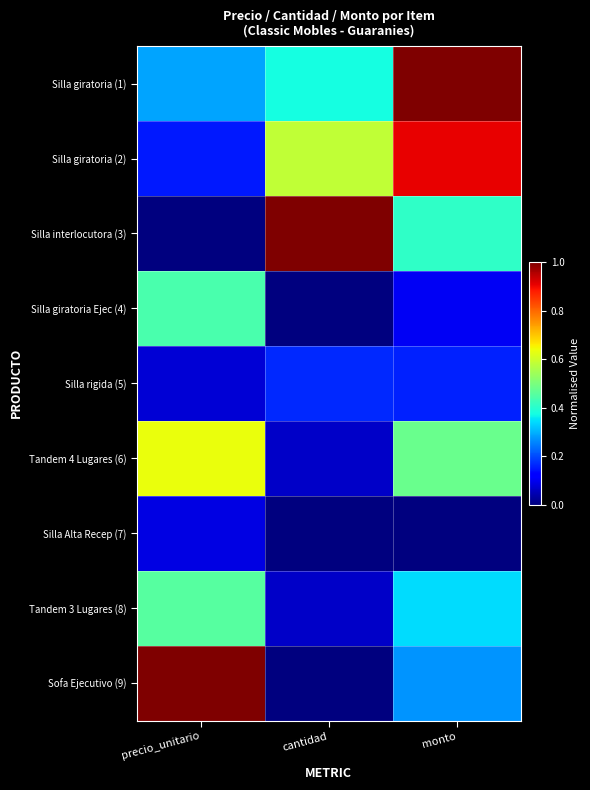

Reading right to left, transcribe all the data shown in this chart.

Silla giratoria (1): monto=1.0	cantidad=0.4	precio_unitario=0.3
Silla giratoria (2): monto=0.9	cantidad=0.6	precio_unitario=0.2
Silla interlocutora (3): monto=0.4	cantidad=1.0	precio_unitario=0.0
Silla giratoria Ejec (4): monto=0.1	cantidad=0.0	precio_unitario=0.4
Silla rigida (5): monto=0.2	cantidad=0.2	precio_unitario=0.1
Tandem 4 Lugares (6): monto=0.5	cantidad=0.1	precio_unitario=0.6
Silla Alta Recep (7): monto=0.0	cantidad=0.0	precio_unitario=0.1
Tandem 3 Lugares (8): monto=0.3	cantidad=0.1	precio_unitario=0.5
Sofa Ejecutivo (9): monto=0.3	cantidad=0.0	precio_unitario=1.0